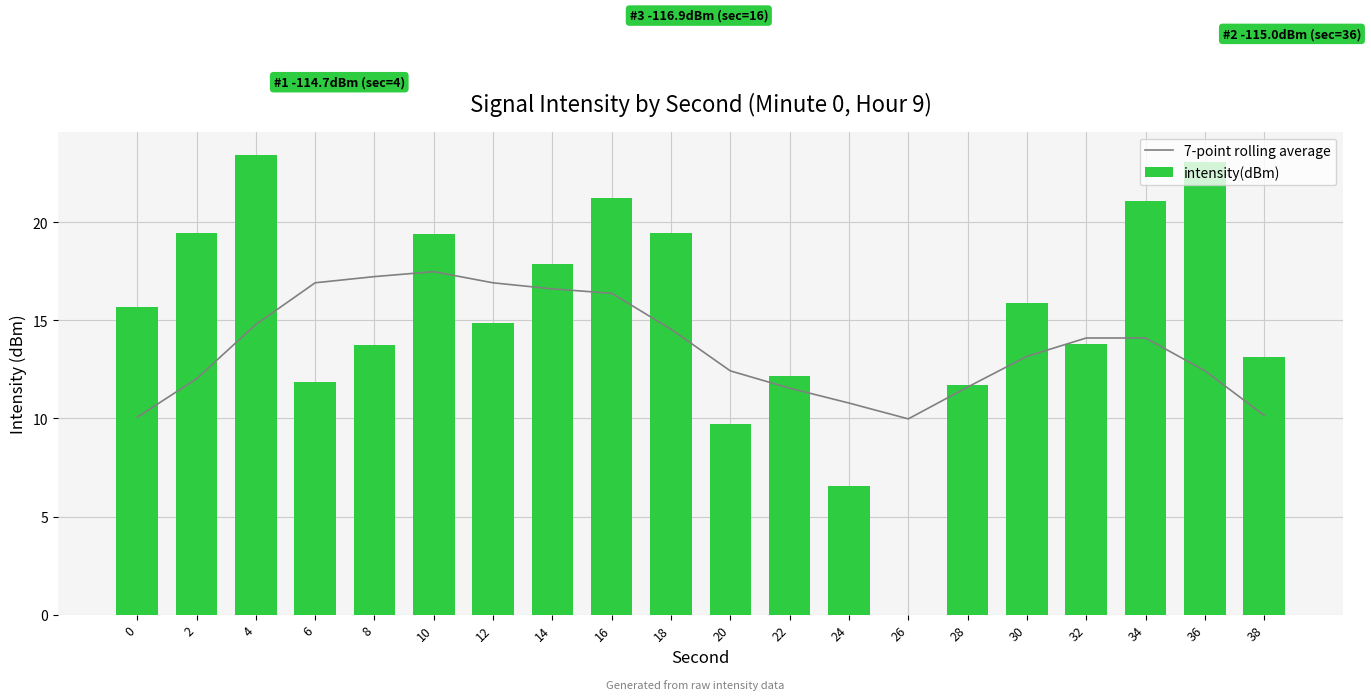

Which series has the largest range (max minus min)?

intensity(dBm)